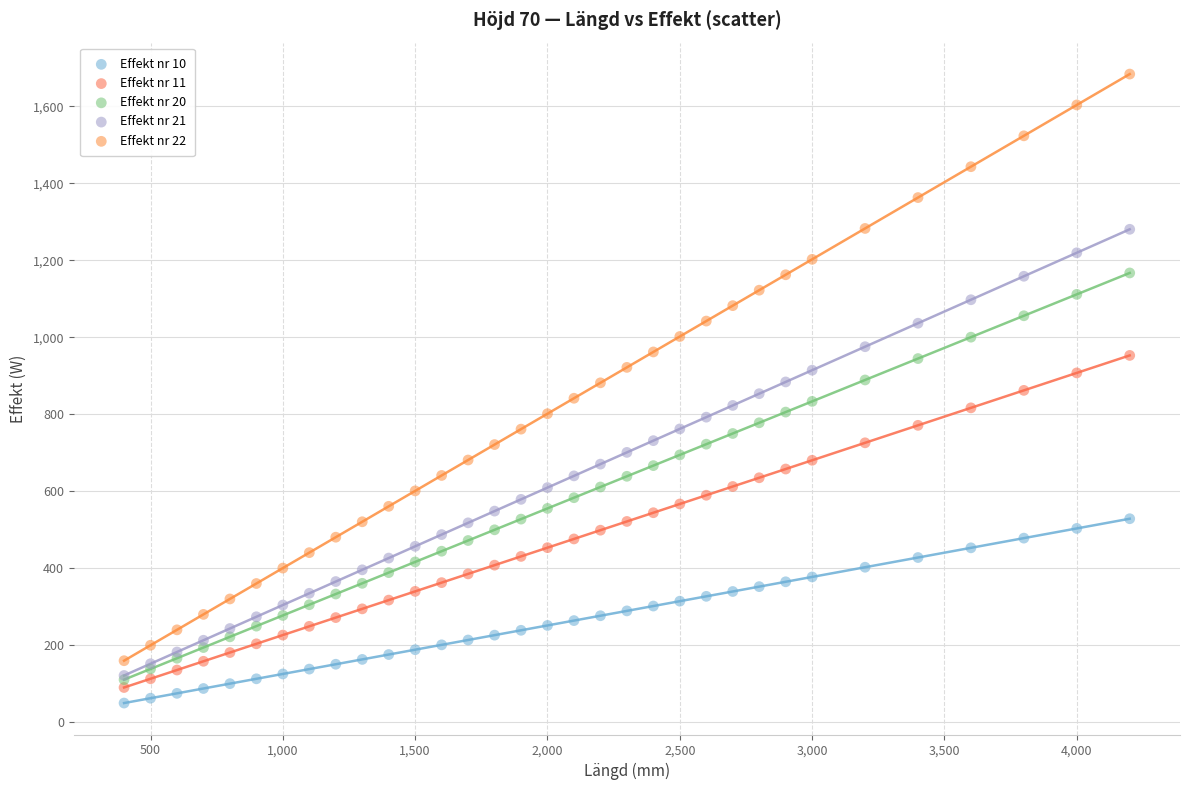

Which series has the widest spread of Y values?

Effekt nr 22